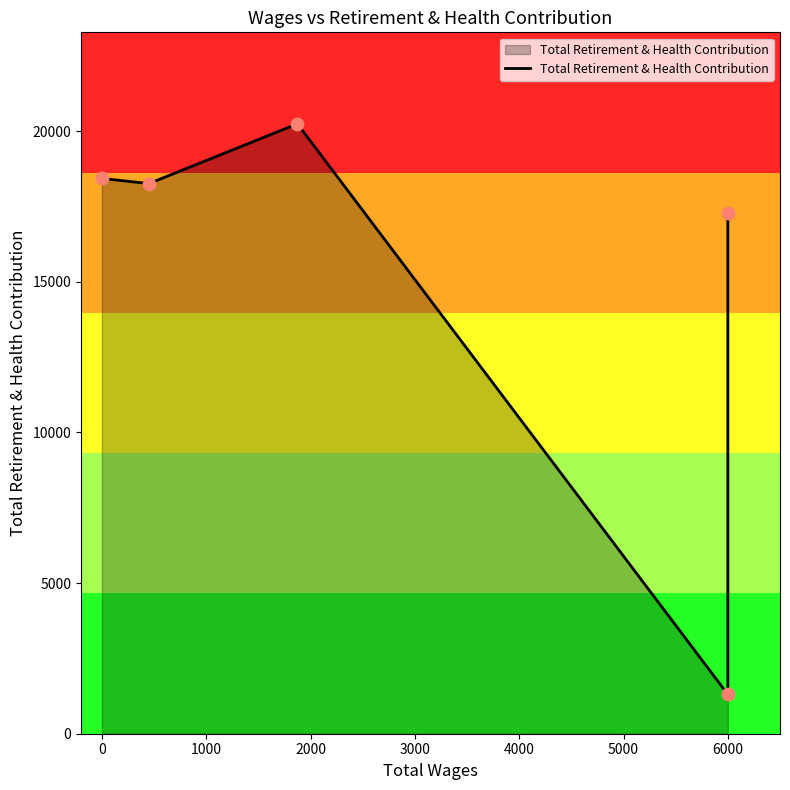

What is the change in value from 0 to 6000?

-1157